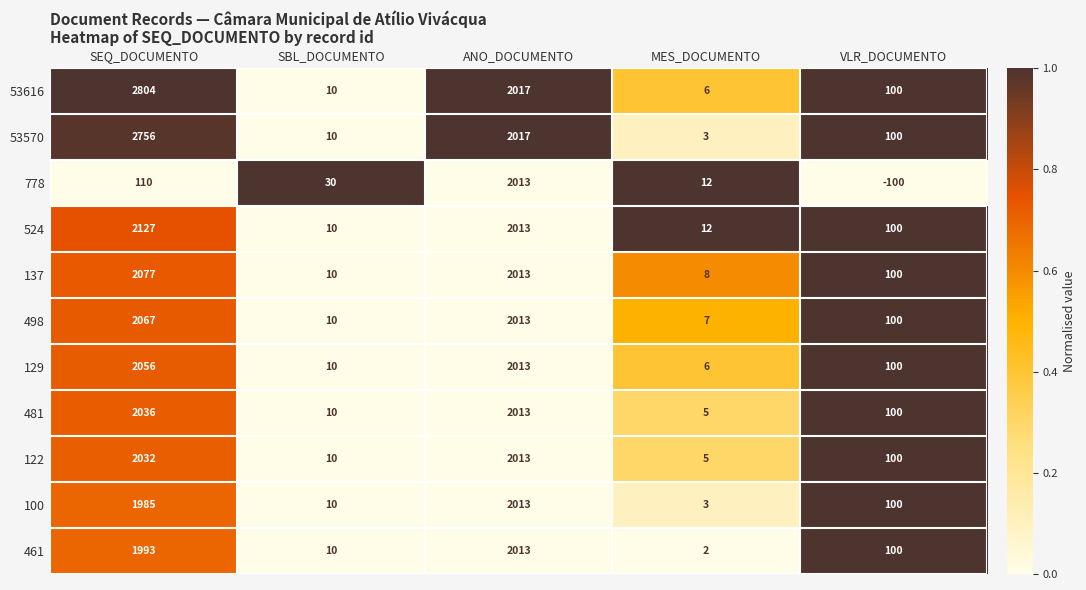

At which category does the chart reach its minimum across all series?

VLR_DOCUMENTO